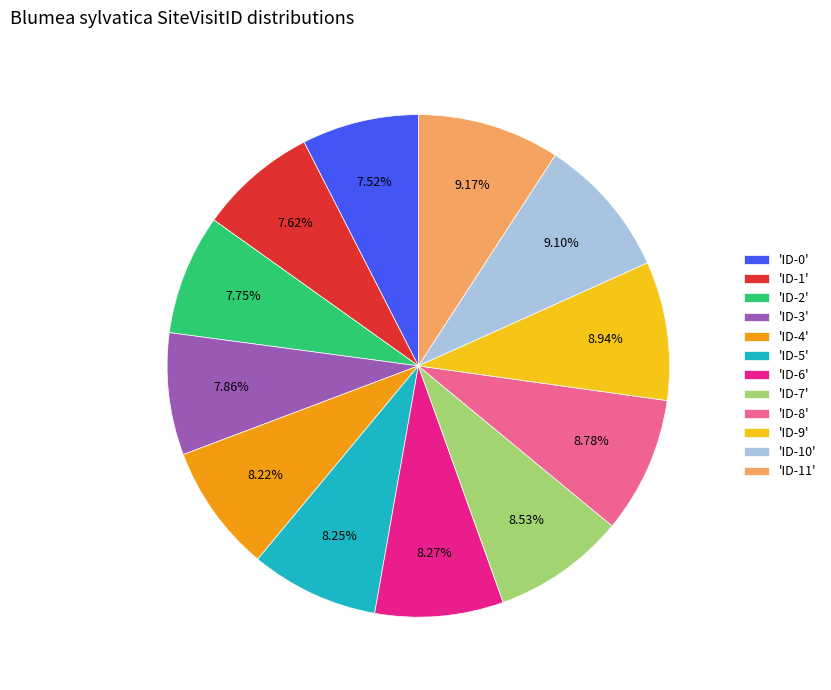

Is the sum of 'ID-5' and 'ID-4' greater than half?

No